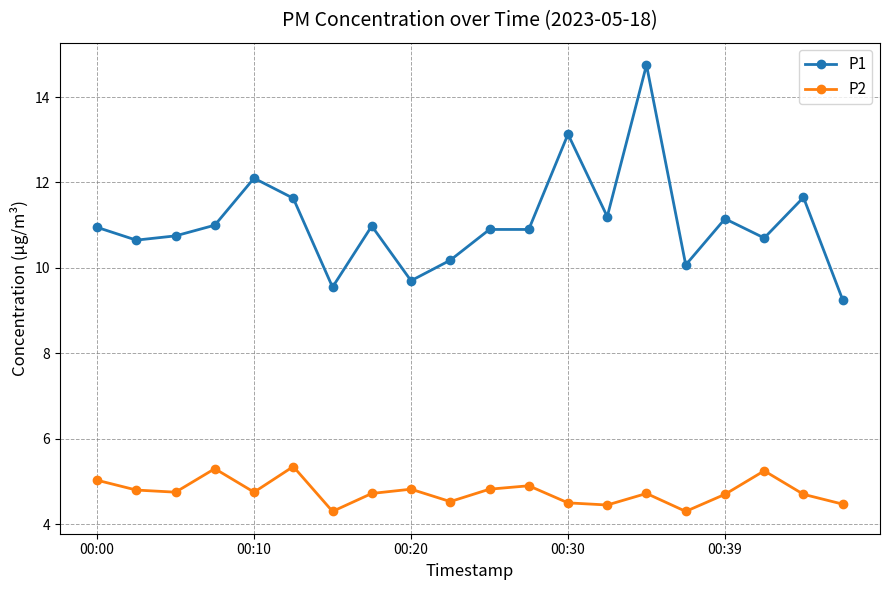

Which series has the largest range (max minus min)?

P1